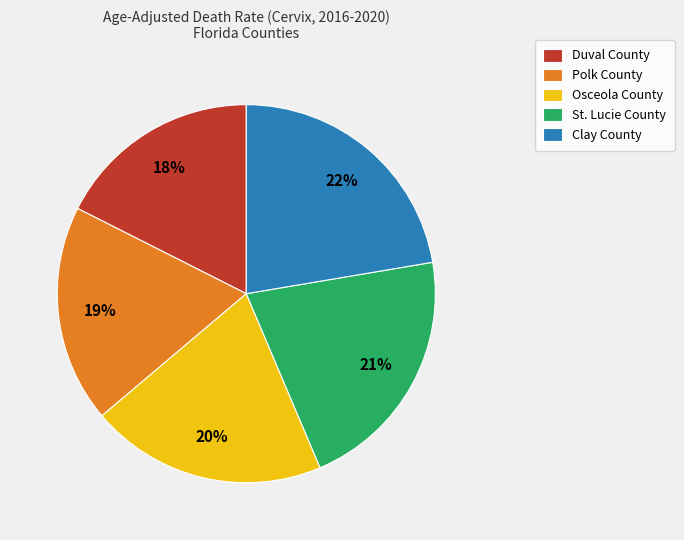

How many slices are in this pie chart?

5